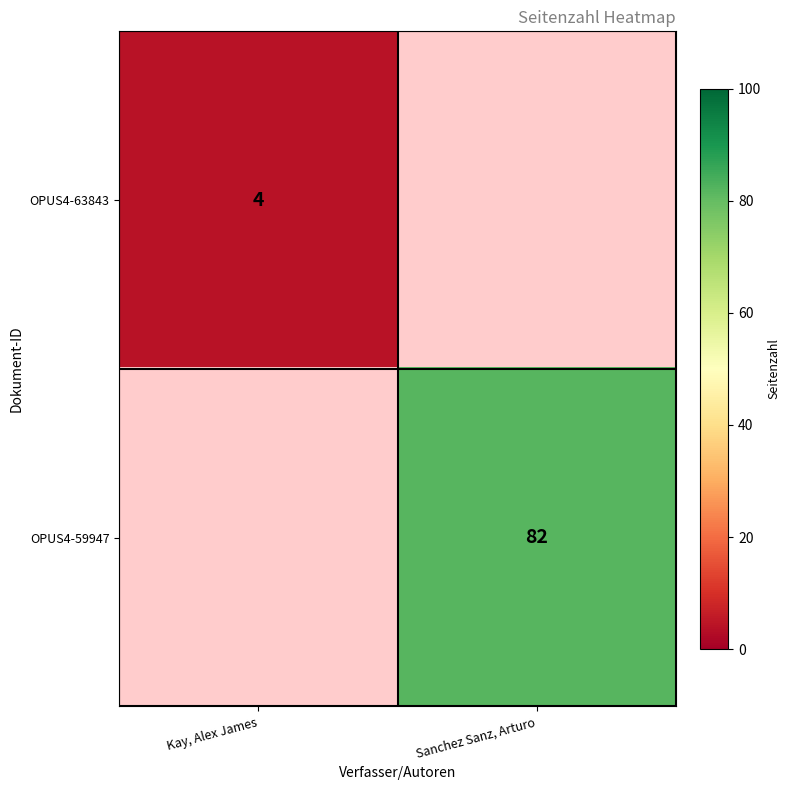

The OPUS4-63843 series shows 4 at Kay, Alex James. True or false?

True